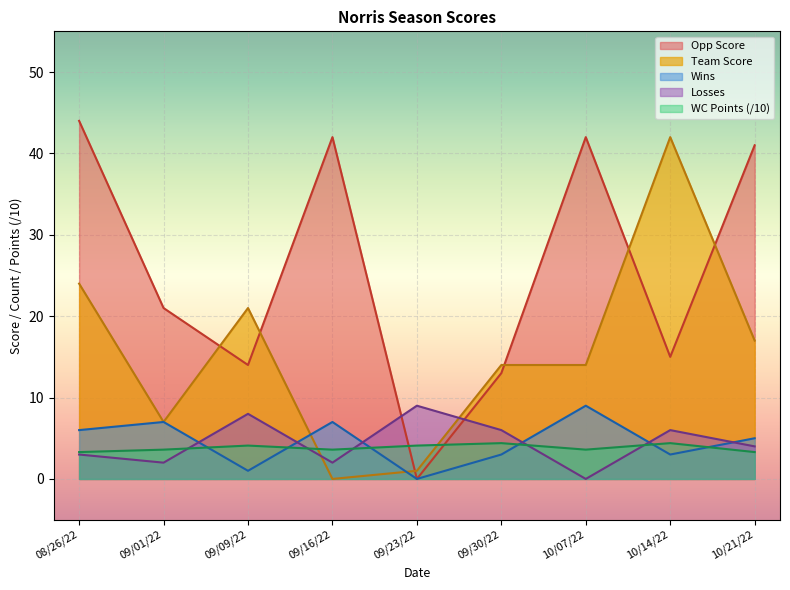

How many interior local valleys does the Opp Score series have?

3